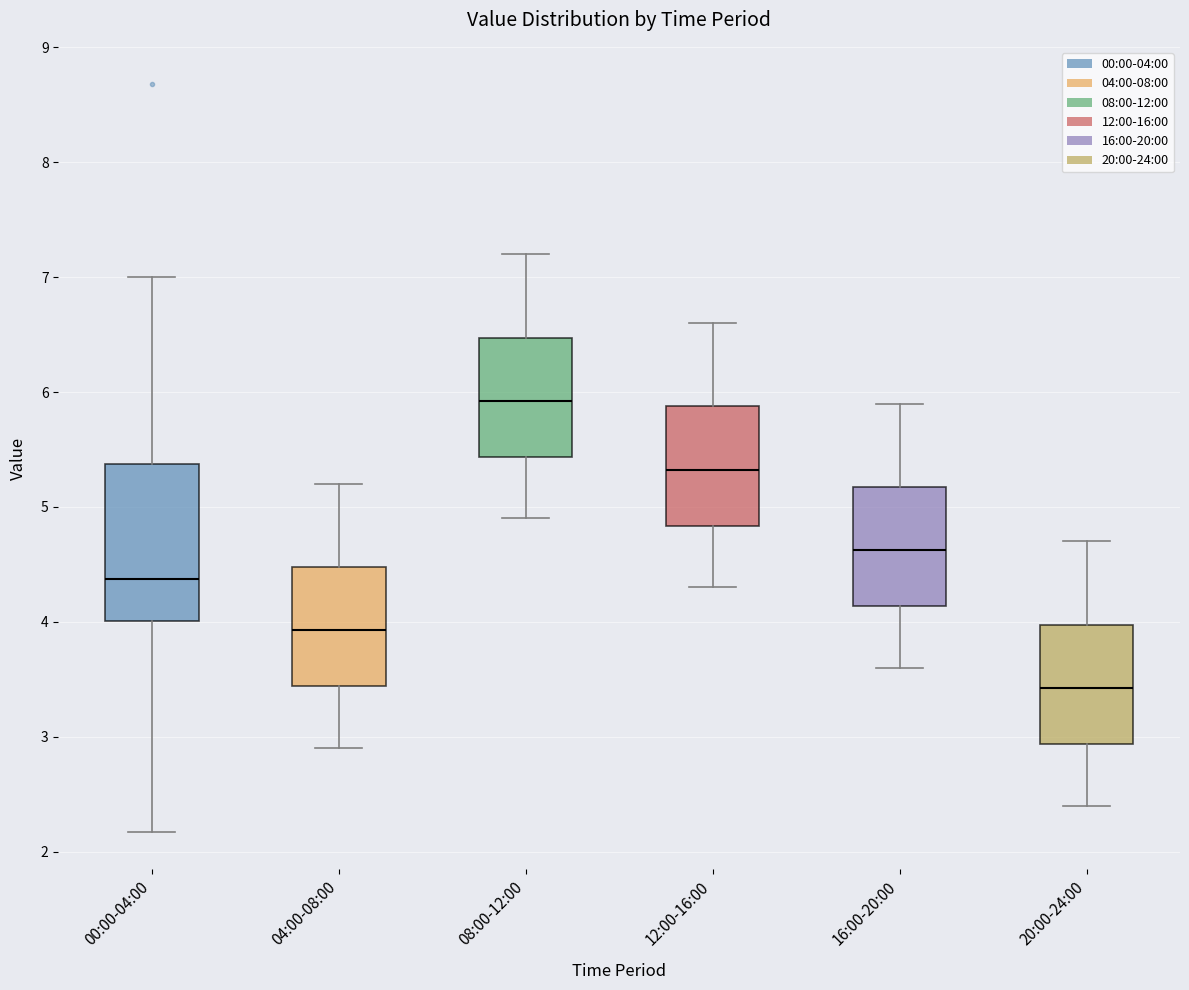

Where does the upper whisker of the box for 08:00-12:00 end on the y-axis? The values are not printed on the chart, so give them approximately, as read against the axis.

7.2